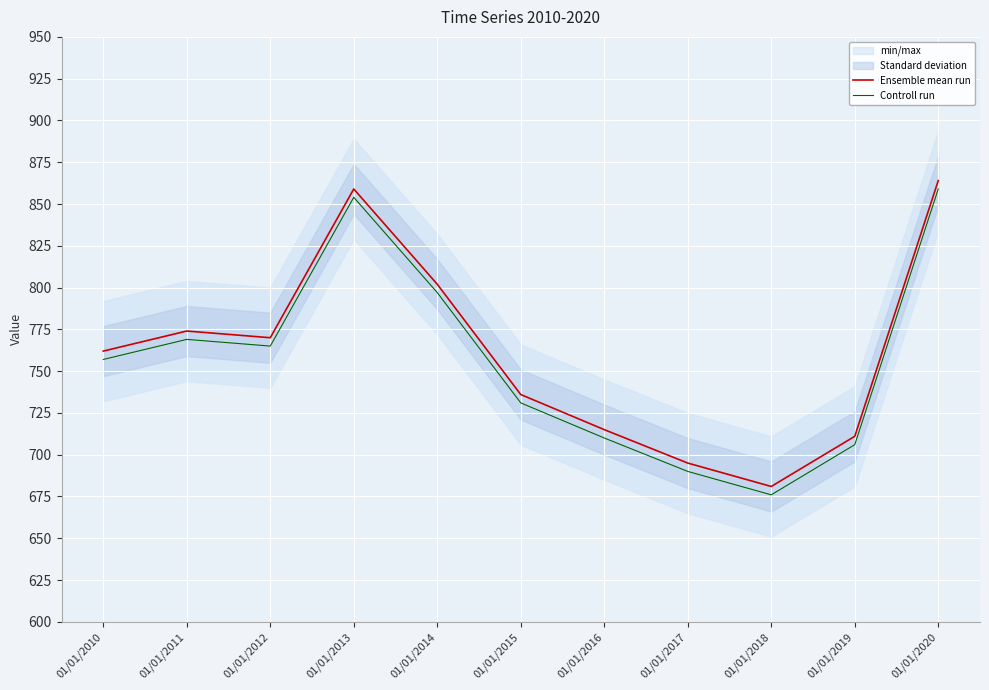

How many lines are shown in the chart?

2